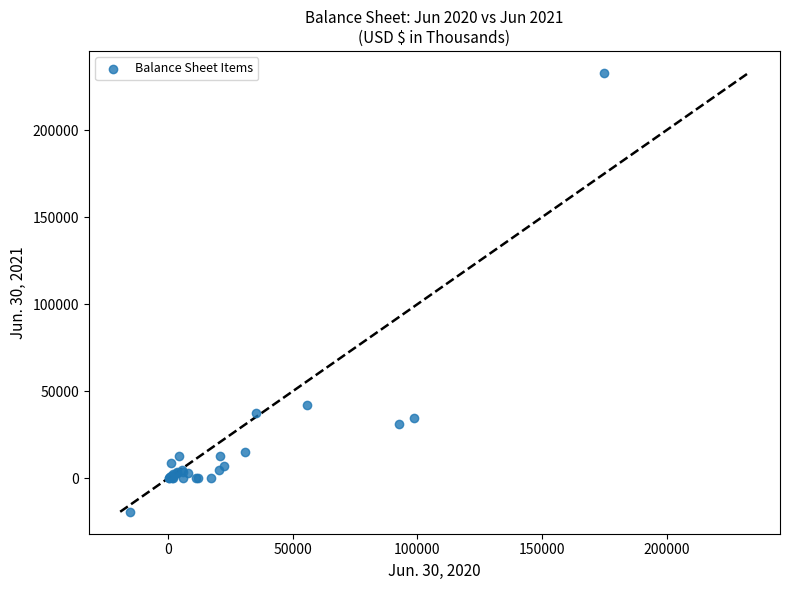

What Y value in the scatter plot is closest to 106782?

42180